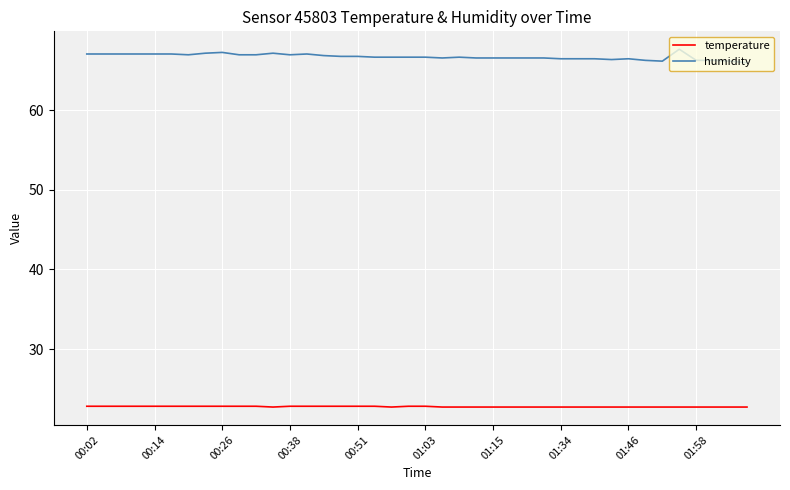

List the series in order of their overall mean, lowest first.

temperature, humidity